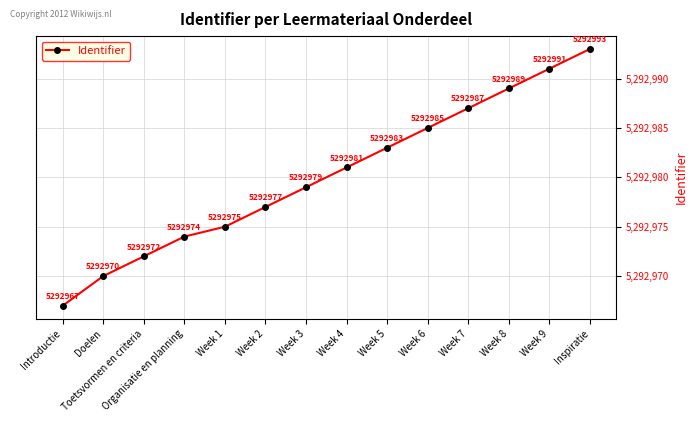

Rank the categories by value from lowest to highest.

Introductie, Doelen, Toetsvormen en criteria, Organisatie en planning, Week 1, Week 2, Week 3, Week 4, Week 5, Week 6, Week 7, Week 8, Week 9, Inspiratie